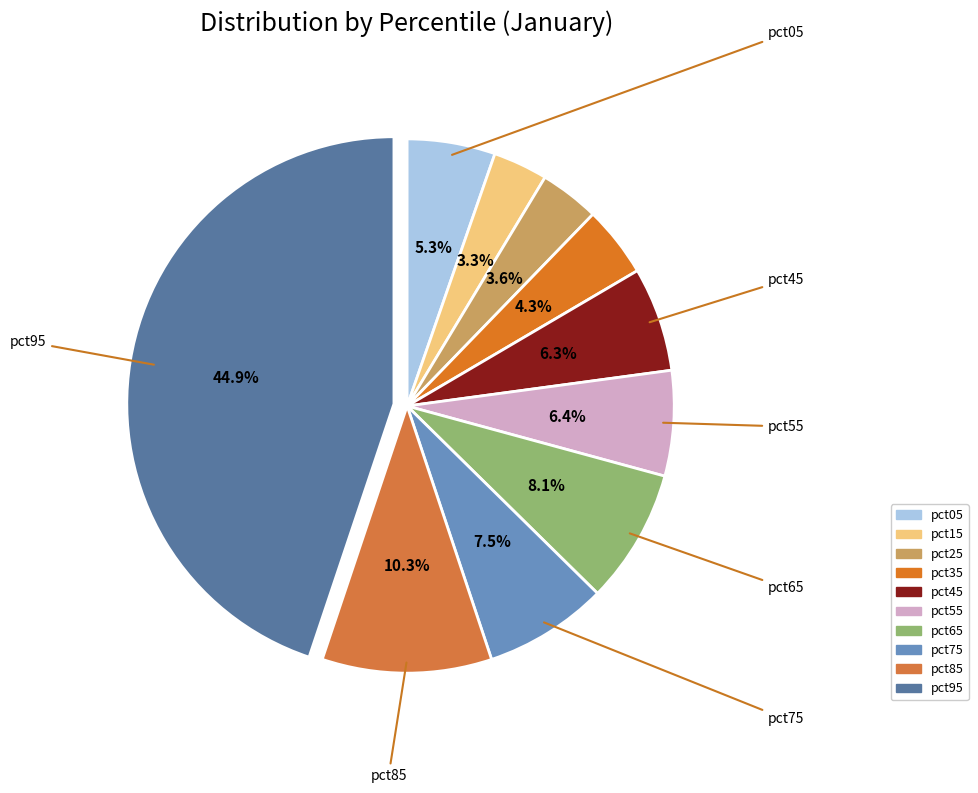

To the nearest percent, what is the combined percentage of pct95 and pct35?

49%